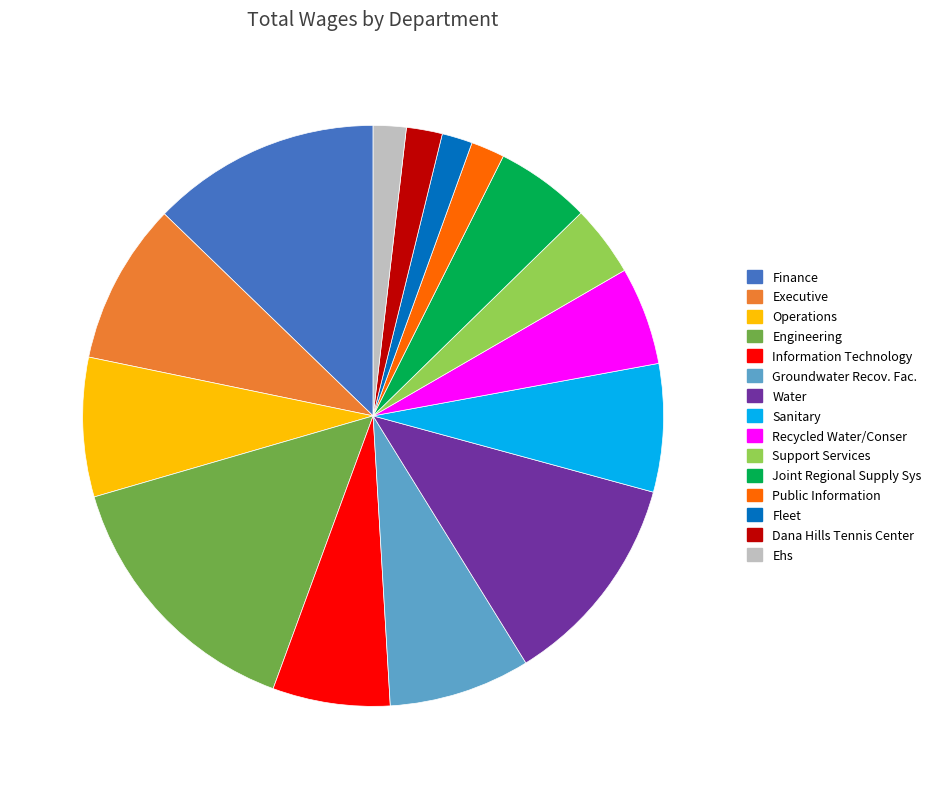

Does any single category account for the majority?

No